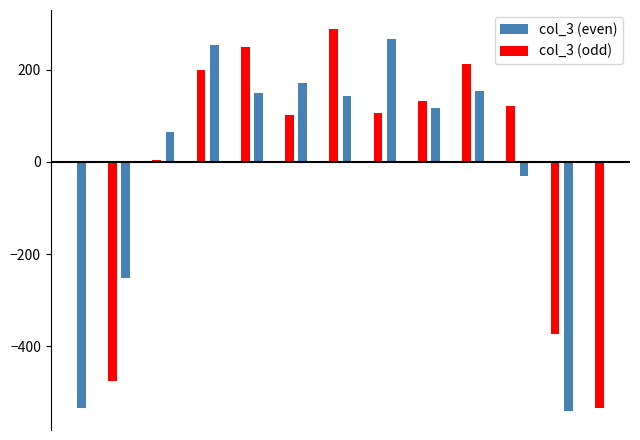

What is the maximum value shown in the chart?

288.5